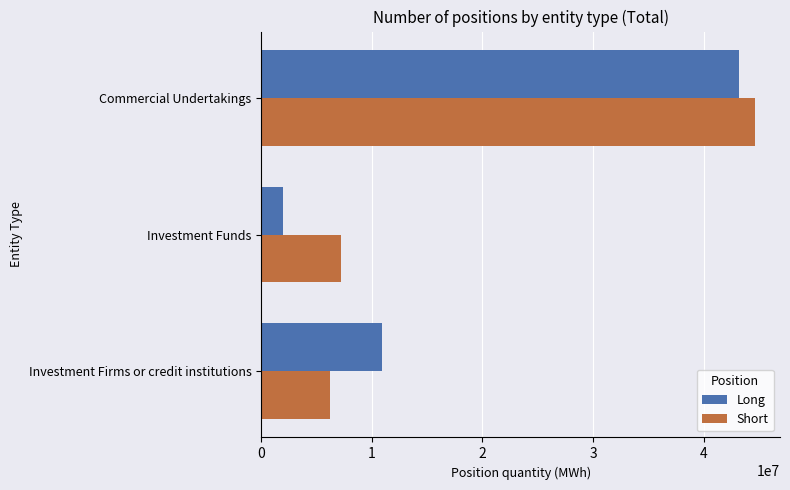

Is it true that Long equals 6663838 at Investment Firms or credit institutions?

False